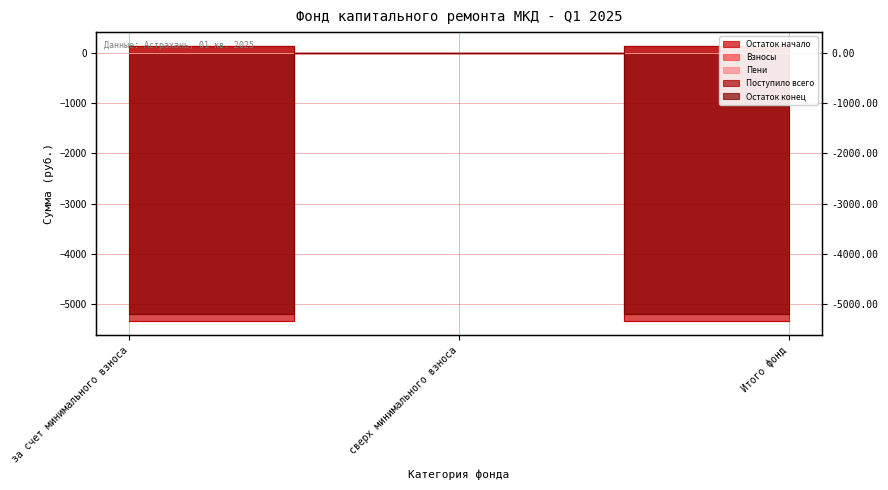

At which category is the sum across all series the highest?

сверх минимального взноса